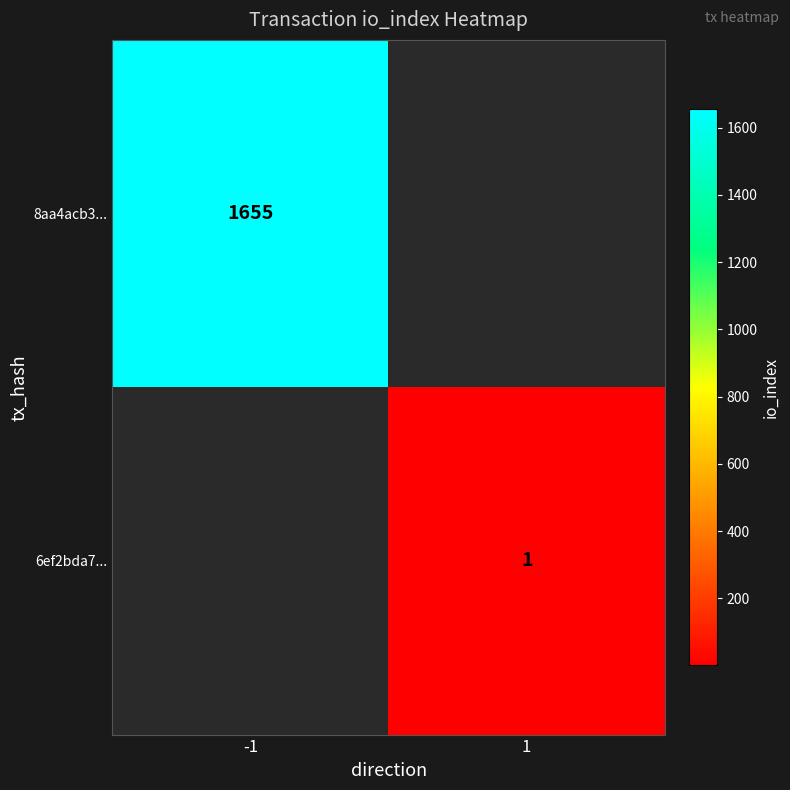

Is it true that 6ef2bda7... equals 1 at 1?

True